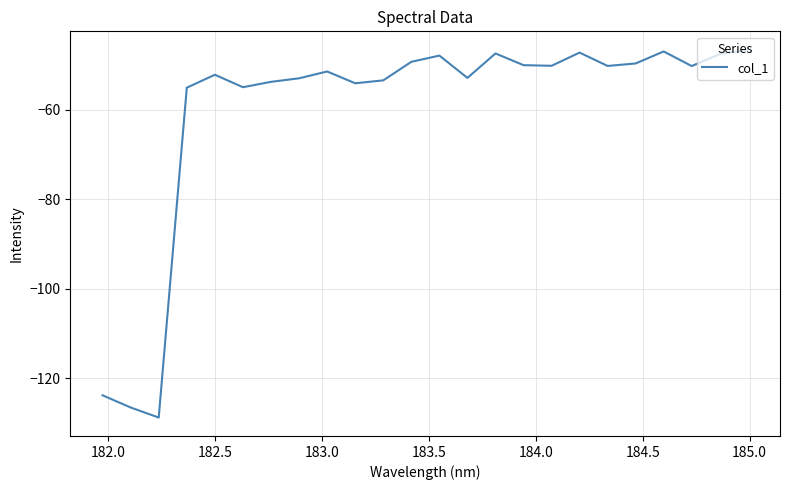

What is the minimum value shown in the chart?

-128.8